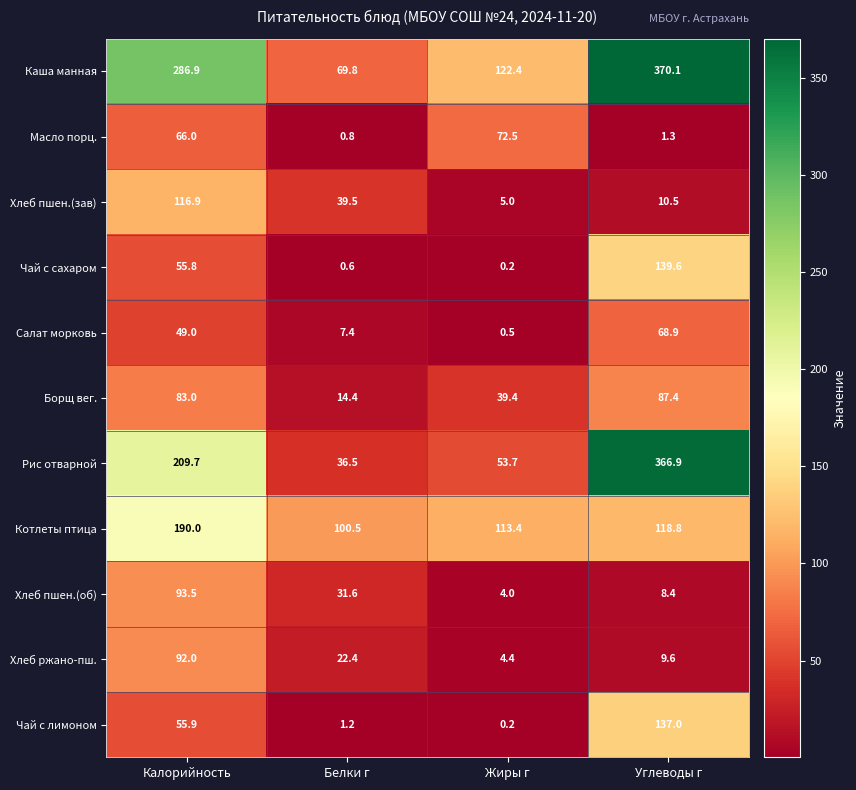

At which label does Масло порц. reach its peak?

Жиры г